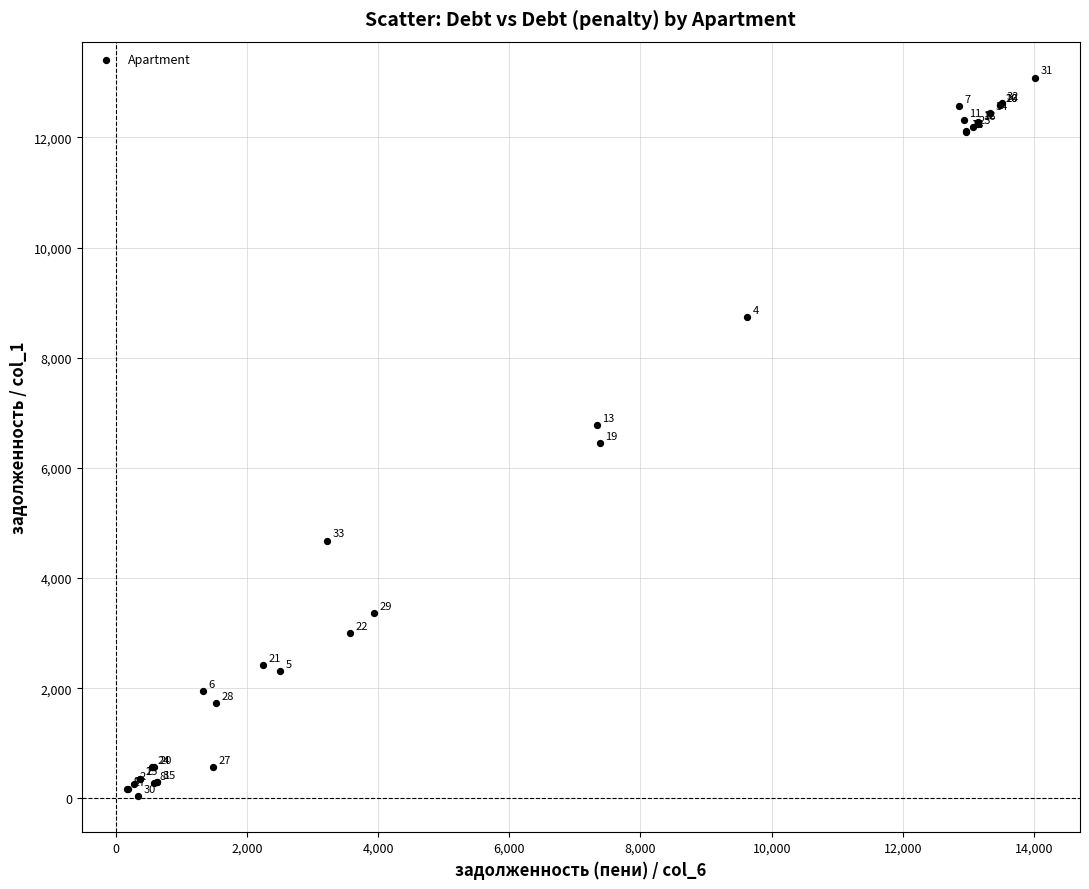

What Y value in the scatter plot is closest to 6562?

6455.8